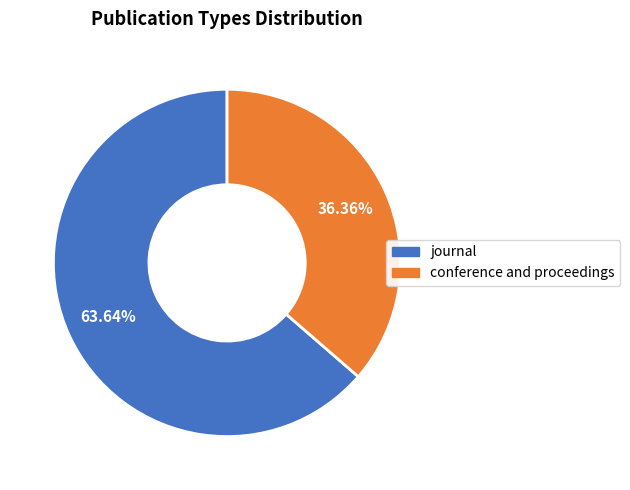

Does conference and proceedings account for over 50% of the chart?

No